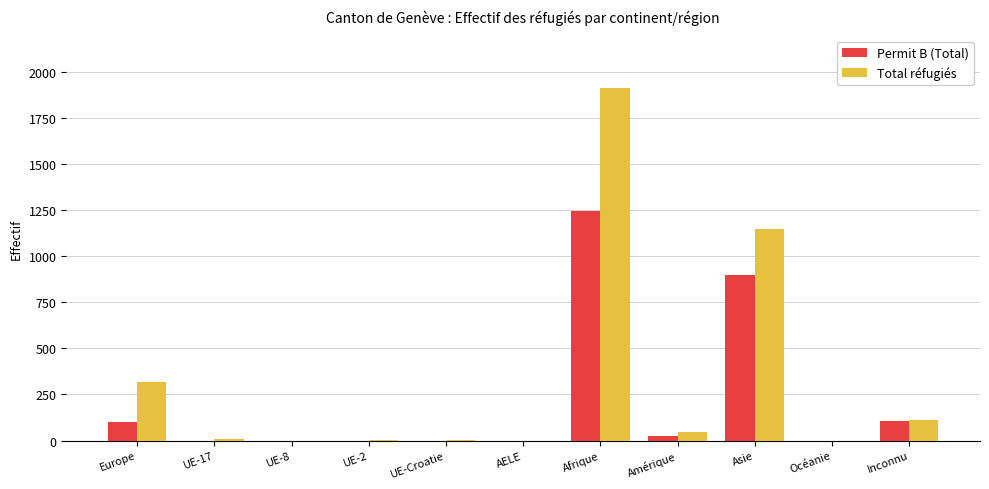

Are the bars grouped side by side (vs. stacked)?

Yes